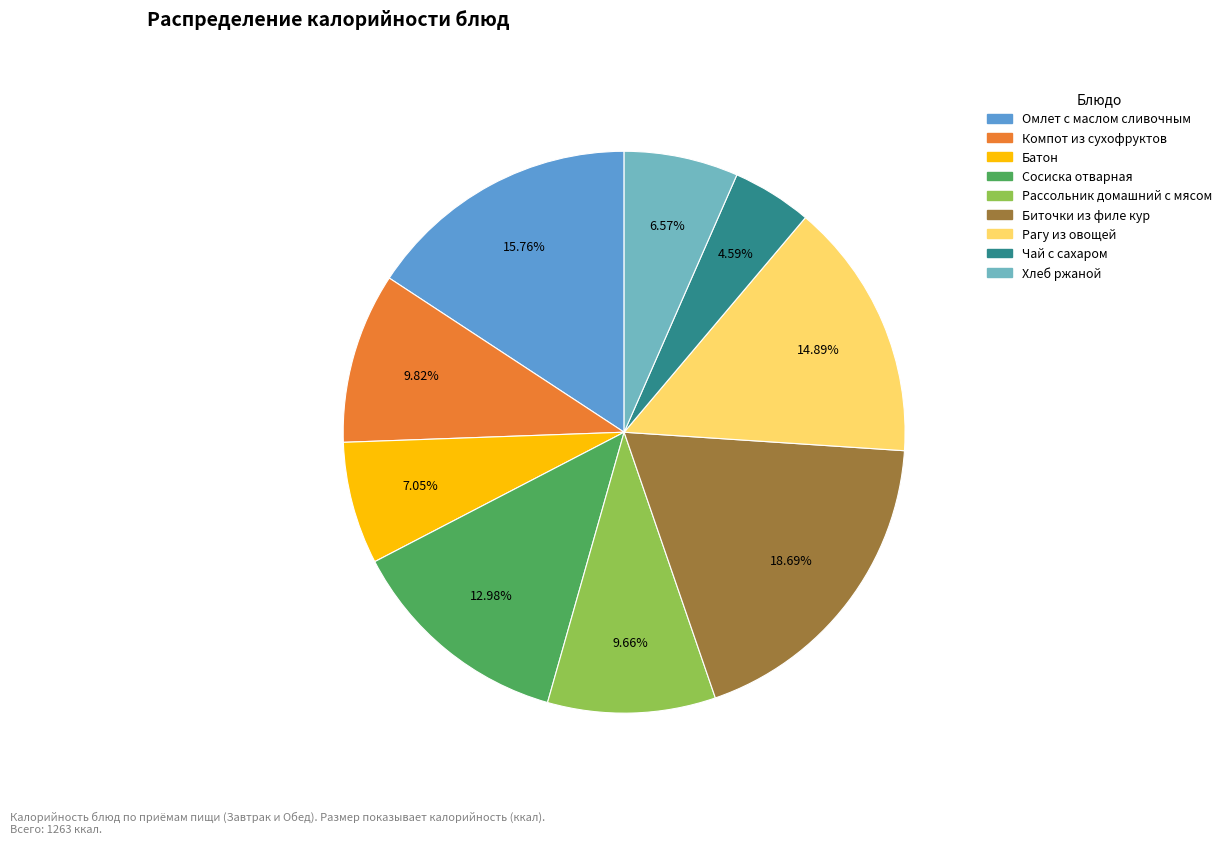

Which has a higher value, Рассольник домашний с мясом or Омлет с маслом сливочным?

Омлет с маслом сливочным